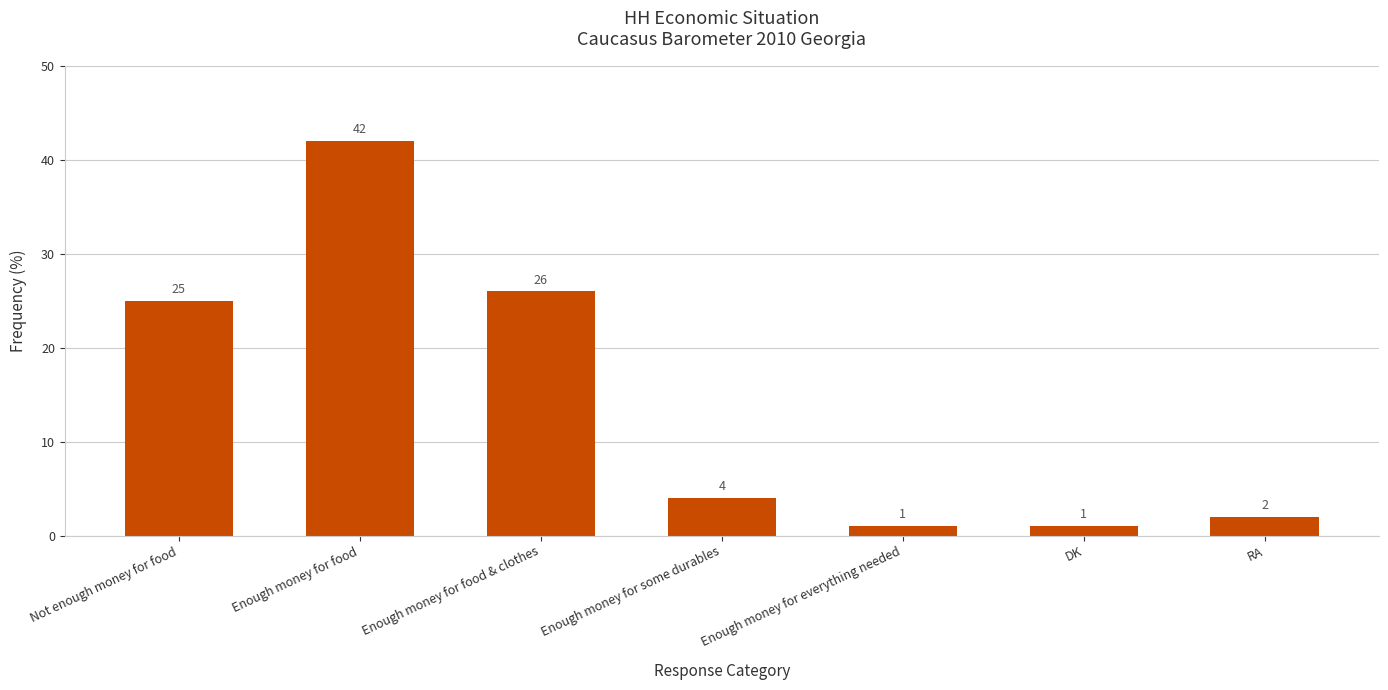

Are the bars grouped side by side (vs. stacked)?

No